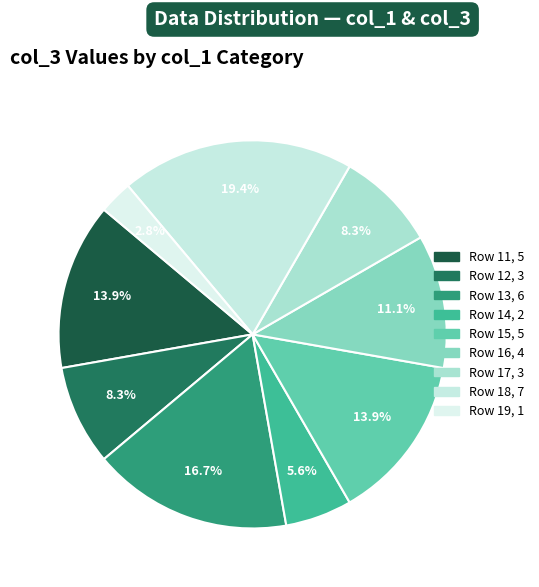

How many segments does this pie chart have?

9